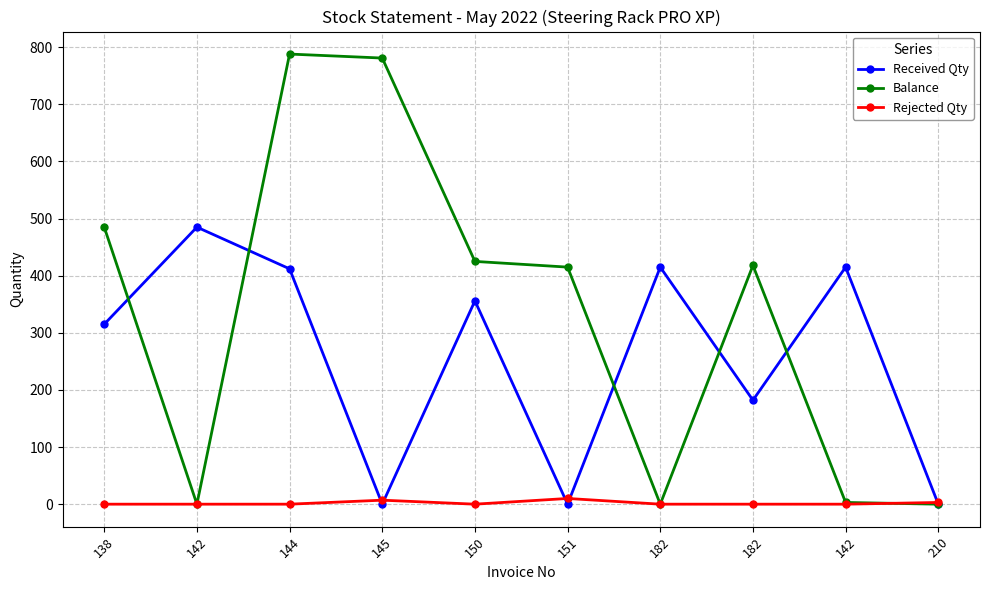

What are all the series names shown in the legend?

Received Qty, Balance, Rejected Qty